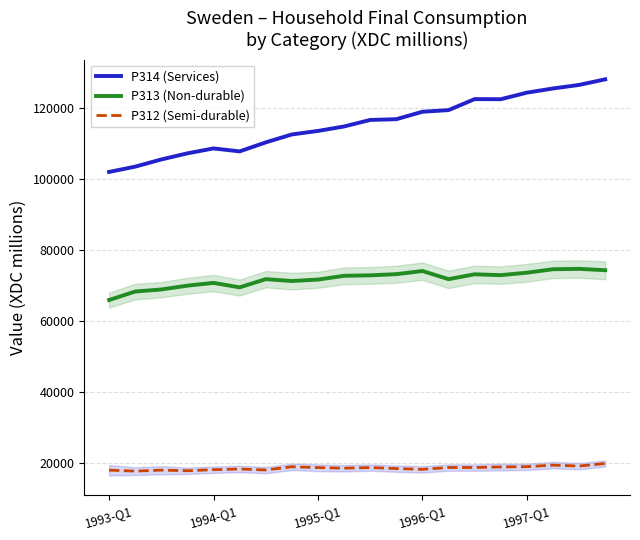

What is the smallest value displayed?

17805